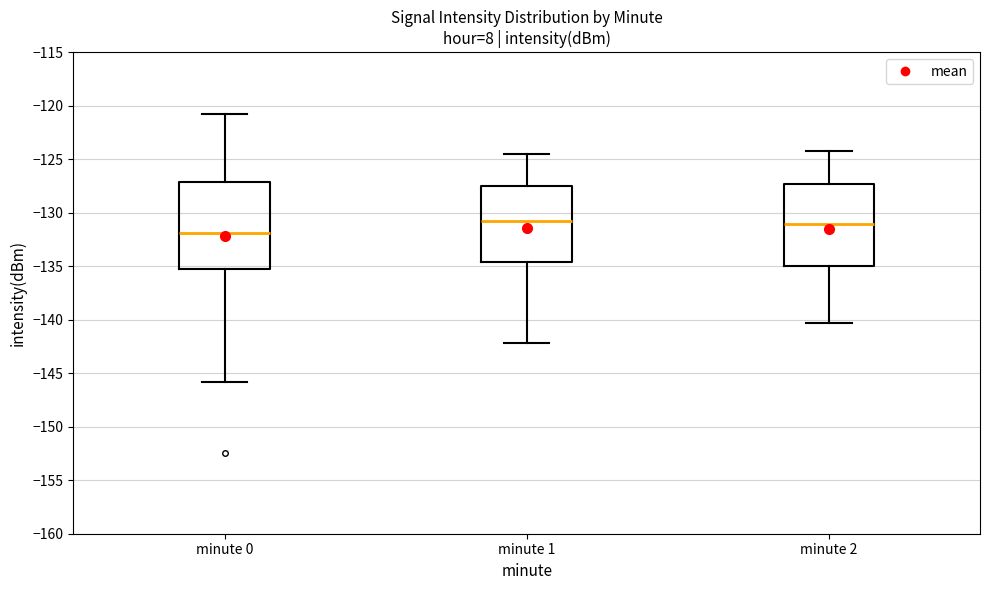

Reading left to right, read every box against the y-axis: the position of its median line, the range the box covers, and the ends of its whiskers. The values are not printed on the chart, so give them approximately, as read against the axis.

minute 0: median -132.0, box -135.0 to -127.0, whiskers -146.0 to -121.0
minute 1: median -131.0, box -134.5 to -127.5, whiskers -142.0 to -124.5
minute 2: median -131.0, box -135.0 to -127.5, whiskers -140.5 to -124.0